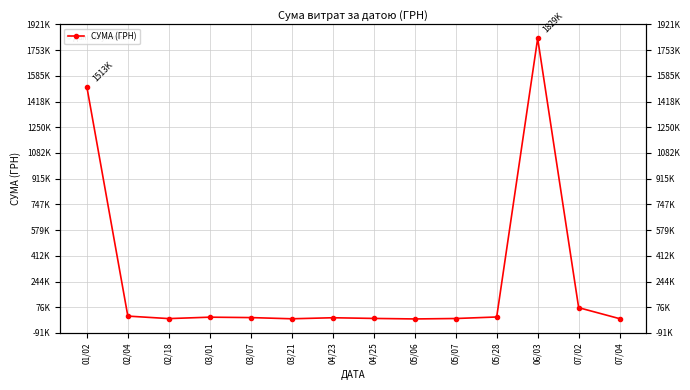

The value at 05/07 is 3070.6. True or false?

True